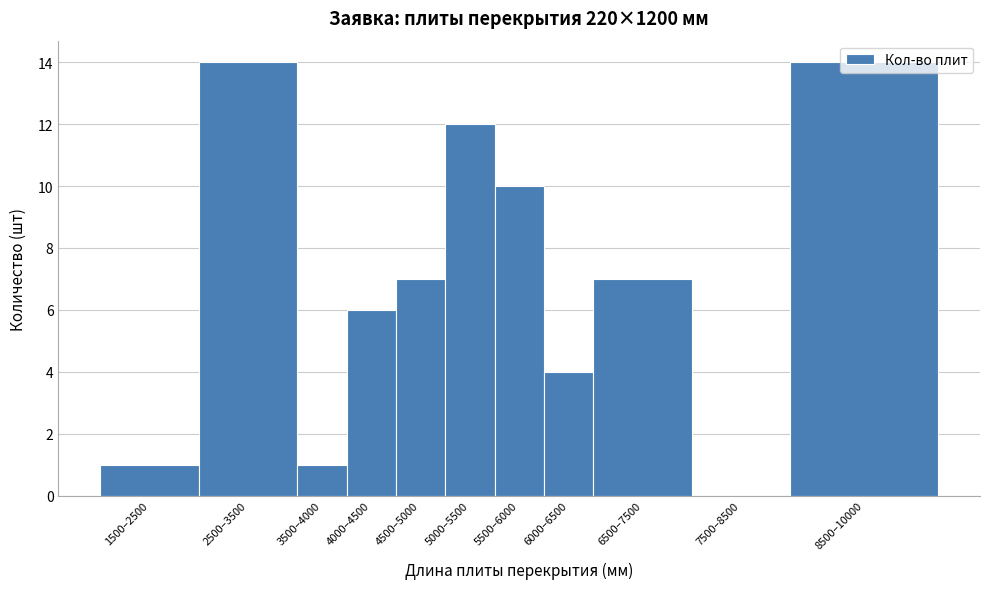

What is the sum of all values?

76